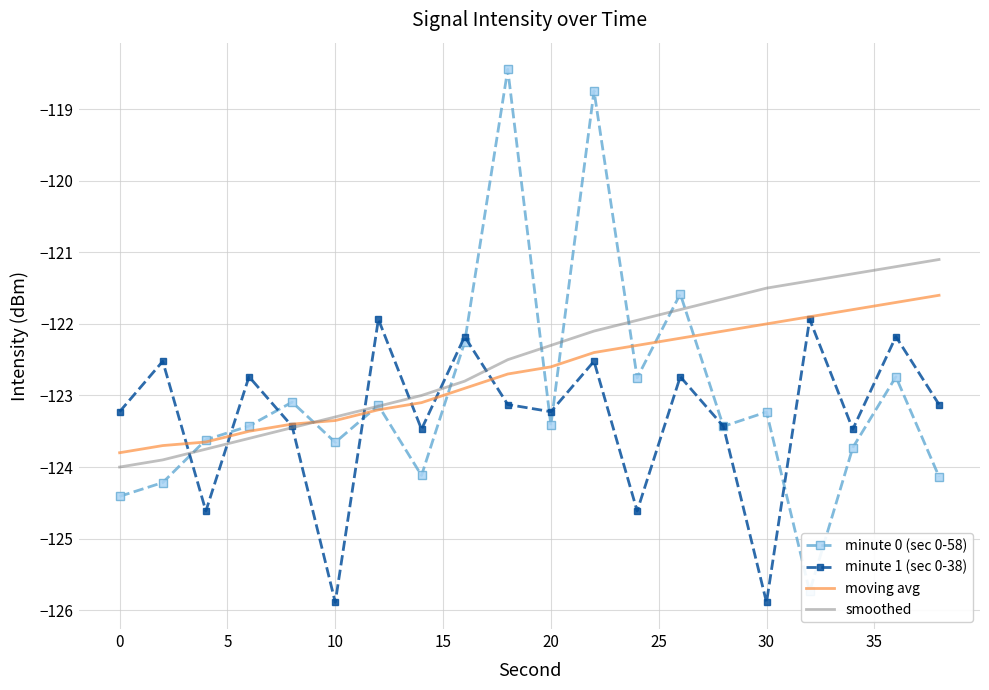

Is it true that moving avg equals -122.6 at 20?

True